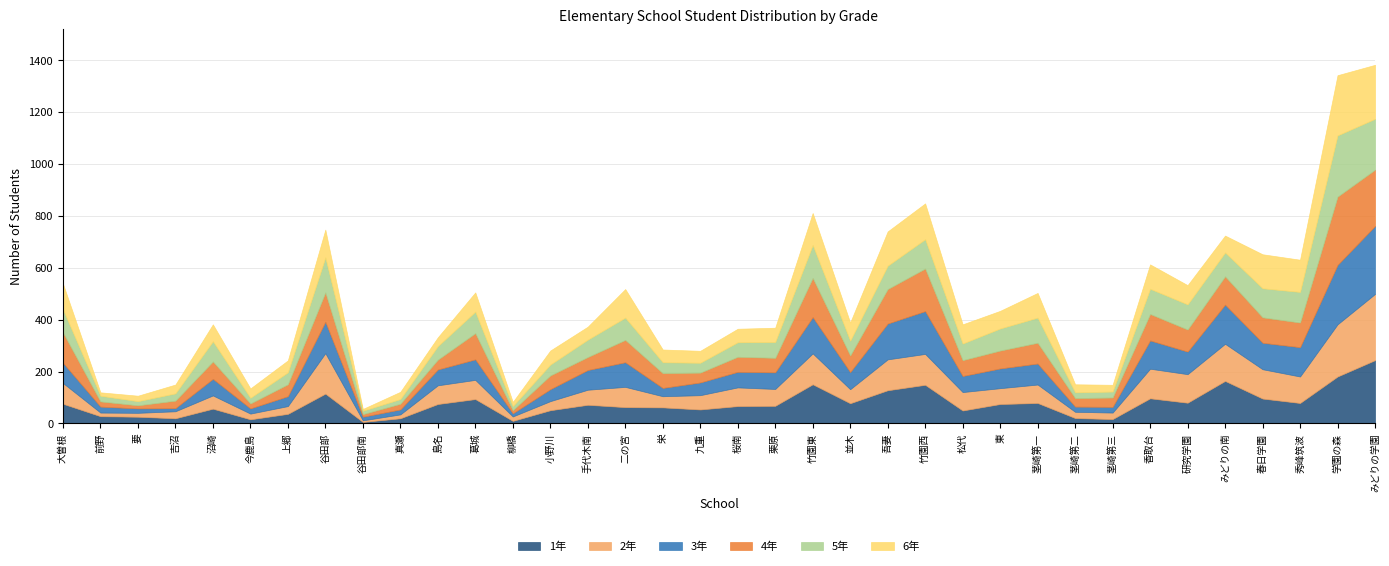

At which label is 3年 closest to 137?

吾妻